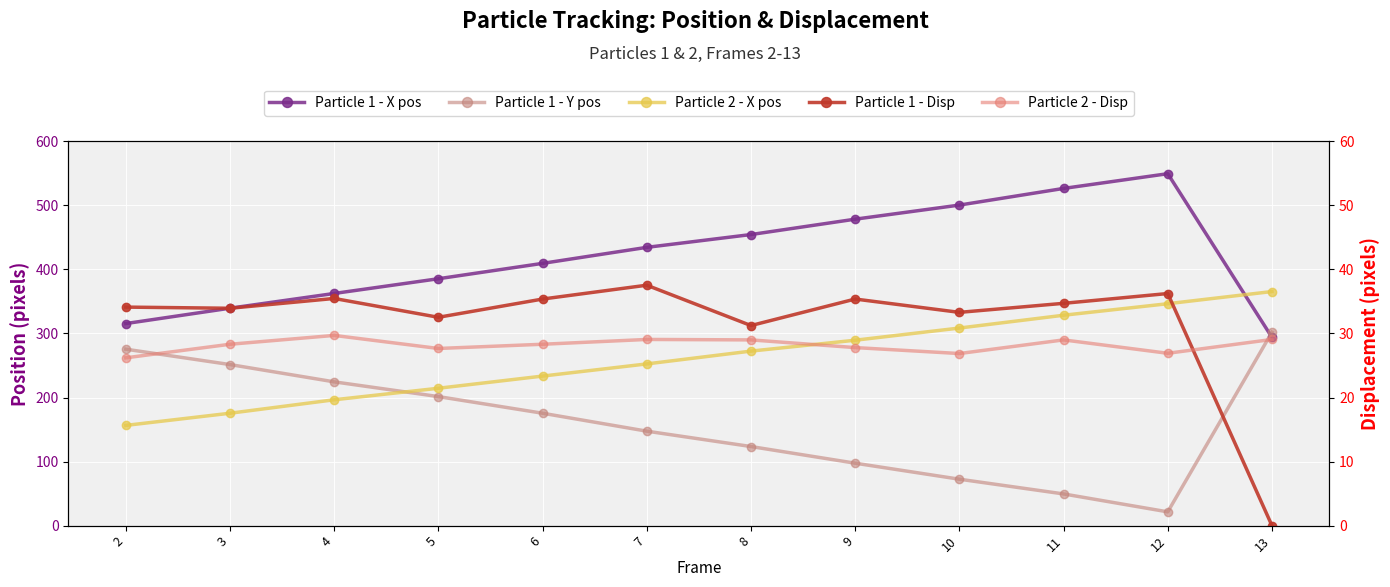

At which label does Particle 2 - Disp reach its peak?

4